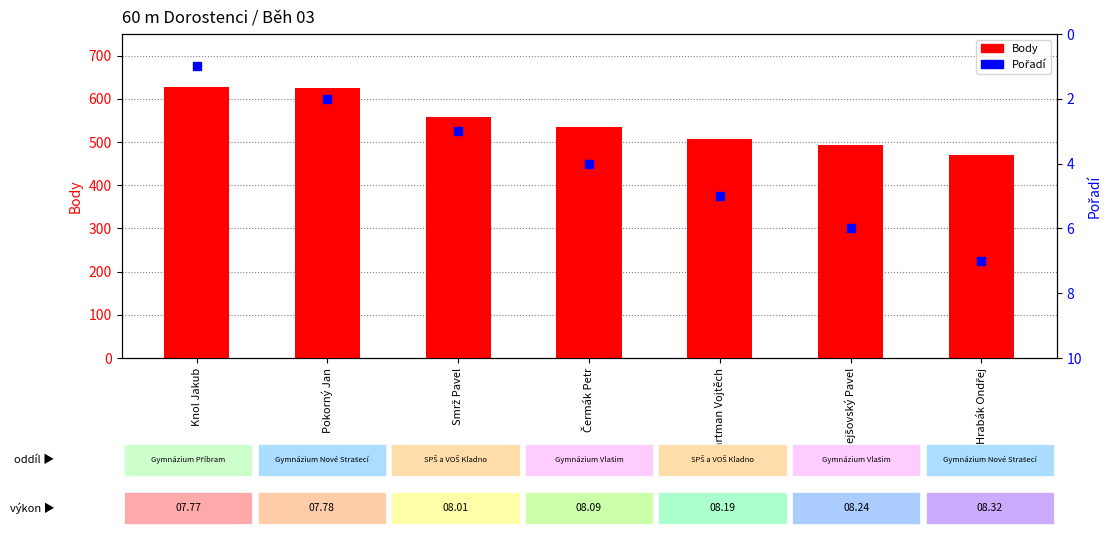

What are all the series names shown in the legend?

Body, Pořadí